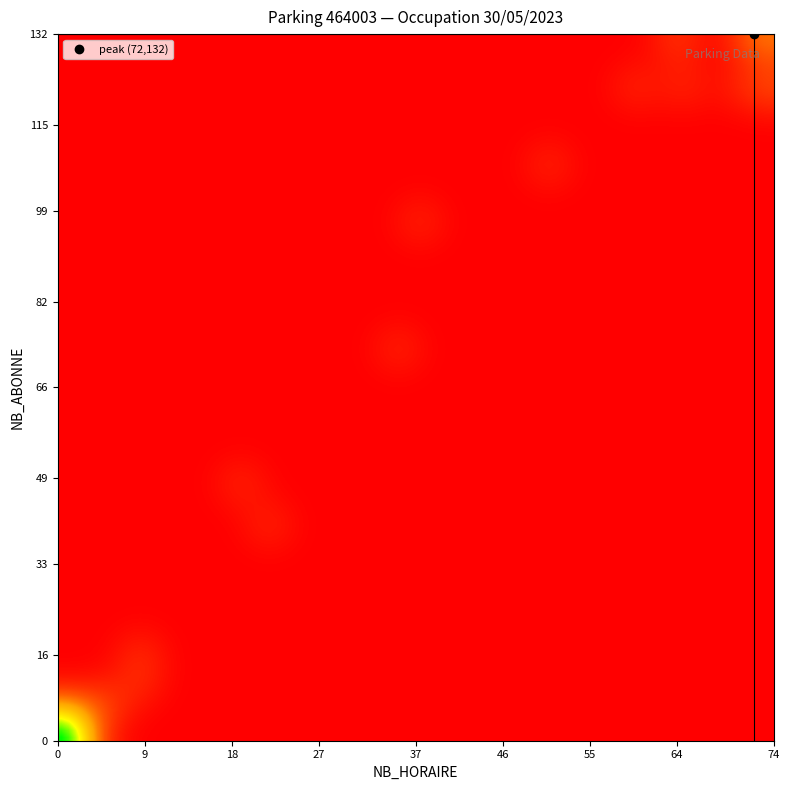

Reading left to right, list all the values displayed in this chart.

0: NB_HORAIRE=0	NB_ABONNE=0
1: NB_HORAIRE=0	NB_ABONNE=0
2: NB_HORAIRE=0	NB_ABONNE=0
3: NB_HORAIRE=0	NB_ABONNE=1
4: NB_HORAIRE=1	NB_ABONNE=6
5: NB_HORAIRE=19	NB_ABONNE=48
6: NB_HORAIRE=37	NB_ABONNE=97
7: NB_HORAIRE=60	NB_ABONNE=122
8: NB_HORAIRE=65	NB_ABONNE=122
9: NB_HORAIRE=71	NB_ABONNE=123
10: NB_HORAIRE=74	NB_ABONNE=122
11: NB_HORAIRE=72	NB_ABONNE=132
12: NB_HORAIRE=73	NB_ABONNE=131
13: NB_HORAIRE=64	NB_ABONNE=130
14: NB_HORAIRE=51	NB_ABONNE=108
15: NB_HORAIRE=35	NB_ABONNE=74
16: NB_HORAIRE=22	NB_ABONNE=40
17: NB_HORAIRE=8	NB_ABONNE=16
18: NB_HORAIRE=8	NB_ABONNE=10
19: NB_HORAIRE=5	NB_ABONNE=7
20: NB_HORAIRE=3	NB_ABONNE=5
21: NB_HORAIRE=3	NB_ABONNE=4
22: NB_HORAIRE=0	NB_ABONNE=0
23: NB_HORAIRE=0	NB_ABONNE=0